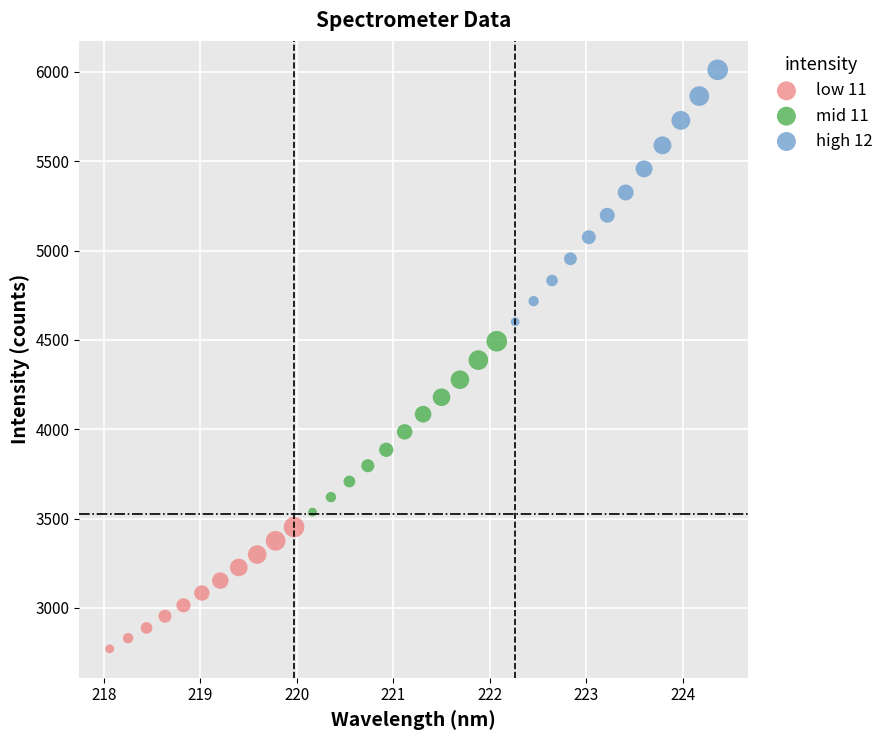

Which series contains the highest Y value?

high 12